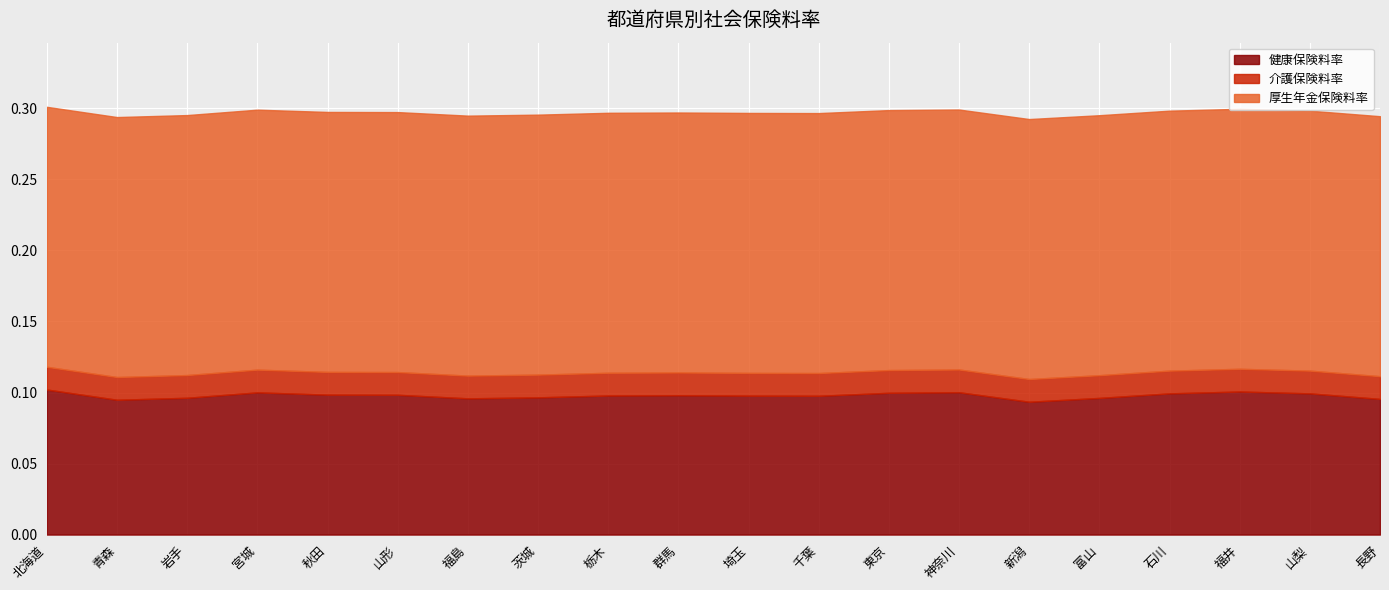

What is the label of the 1st point from the right?

長野